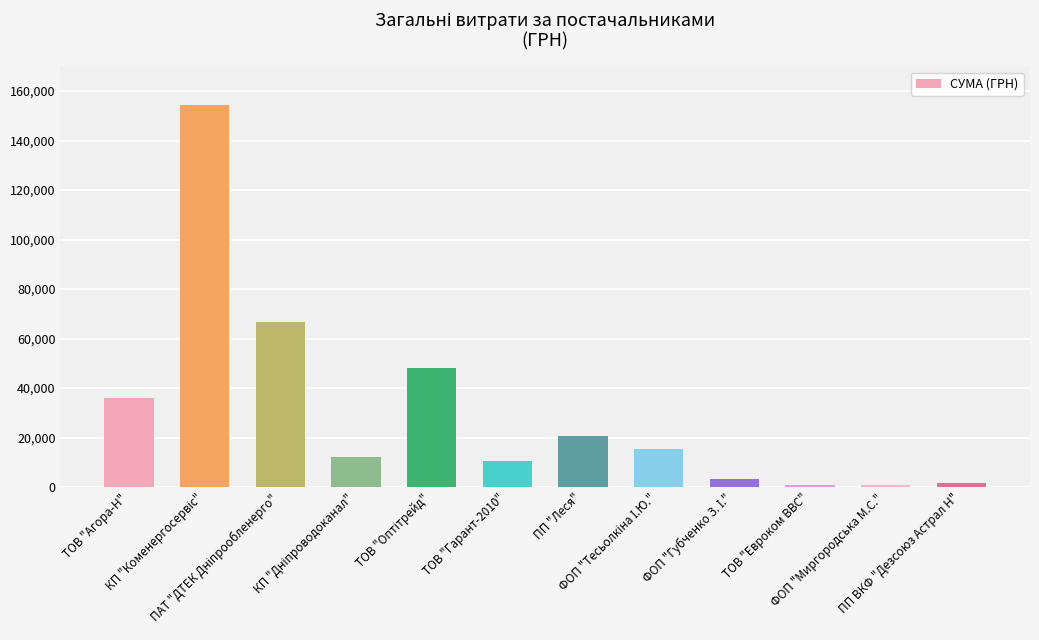

What is the sum of all values?

370253.5